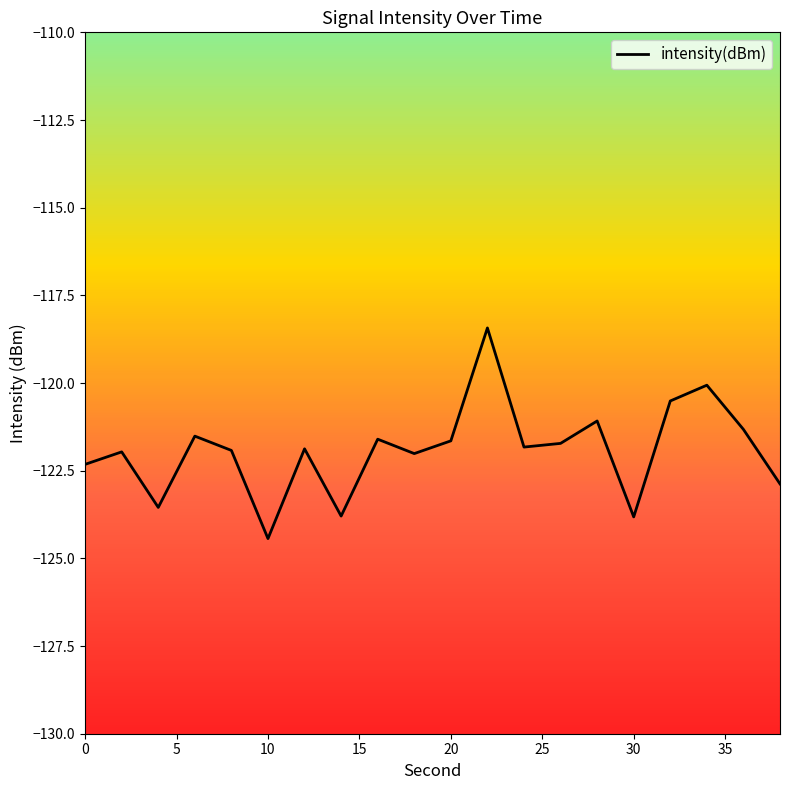

At which label is the value closest to -121?

28